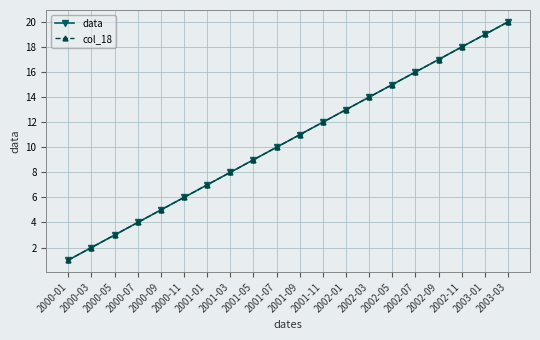

Does the chart have visible grid lines?

Yes